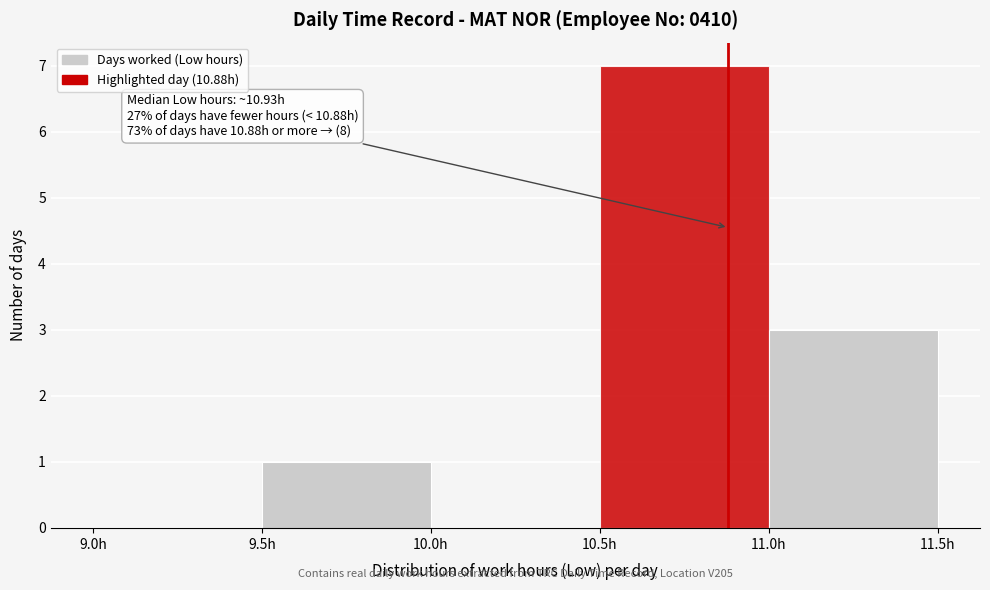

Over which range of the x-axis is the bar tallest?

10.5 to 11.0